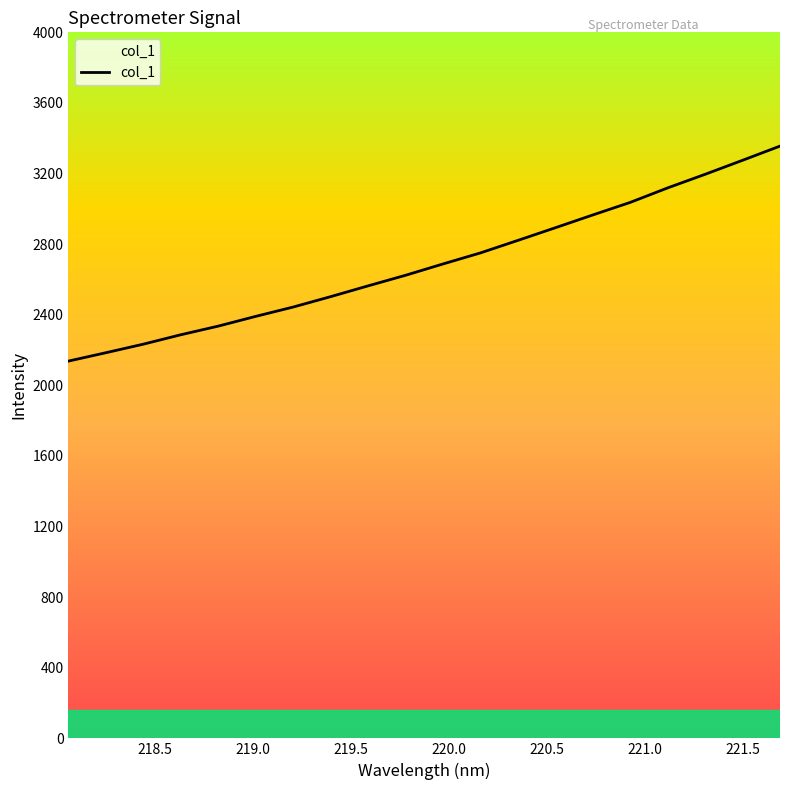

Reading right to left, transcribe all the data shown in this chart.

3355.4	3275.1	3195.7	3118.8	3036.6	2965.4	2893.1	2821.4	2750.5	2687.9	2623.7	2563.8	2502.6	2443.7	2390.9	2335.6	2286.7	2233.3	2184.8	2137.4